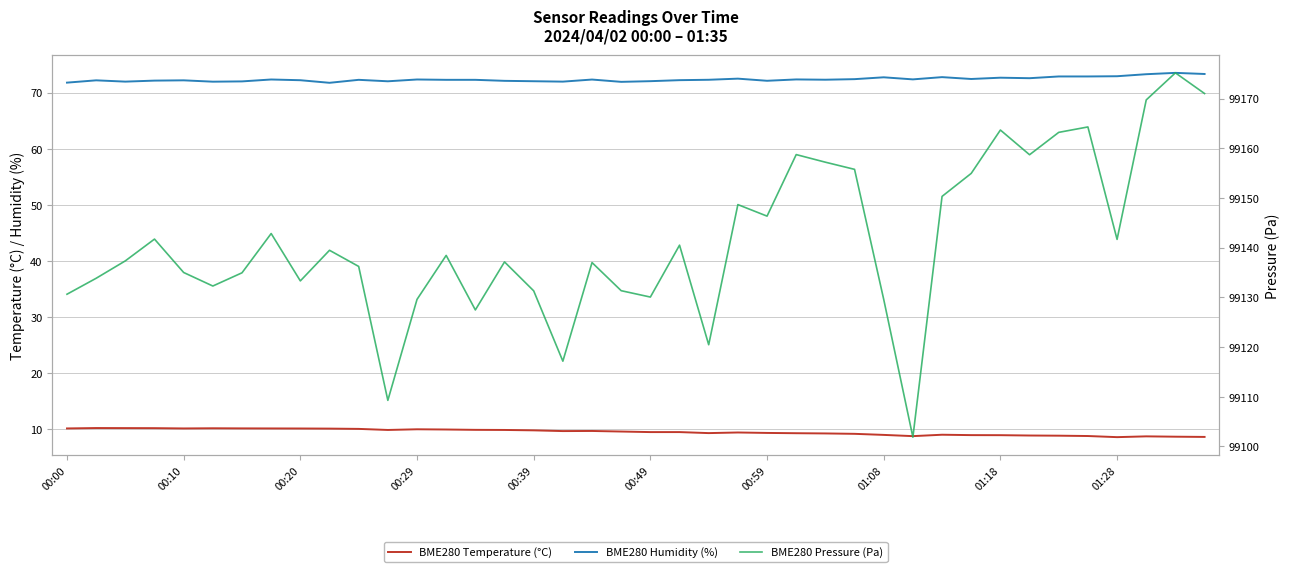

At how many categories does at least one series exceed 34657?

40